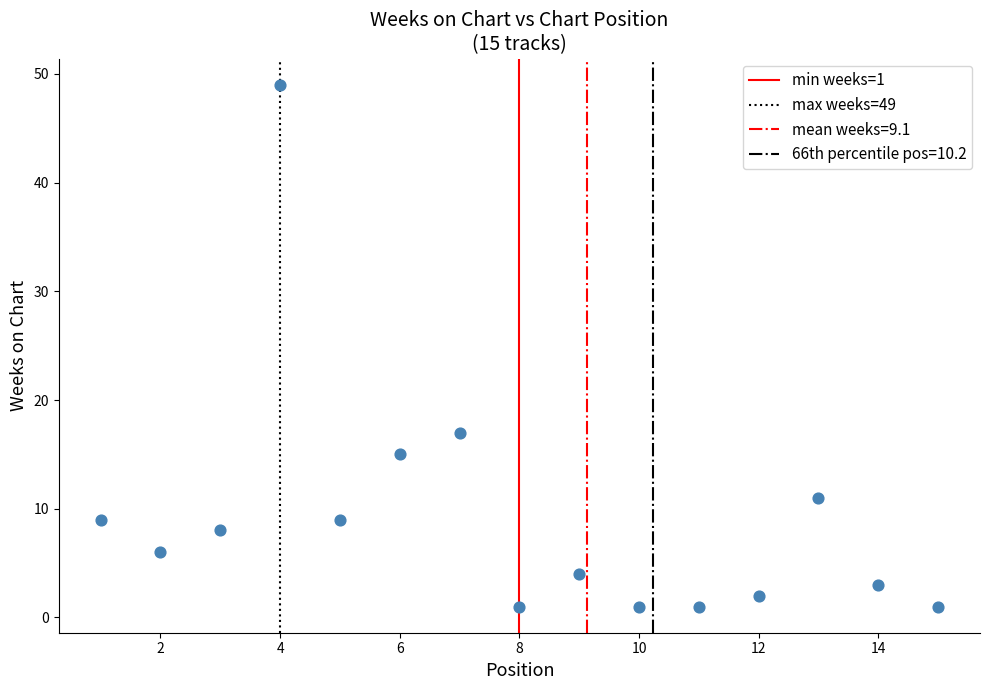

What Y value in the scatter plot is closest to 25?

17